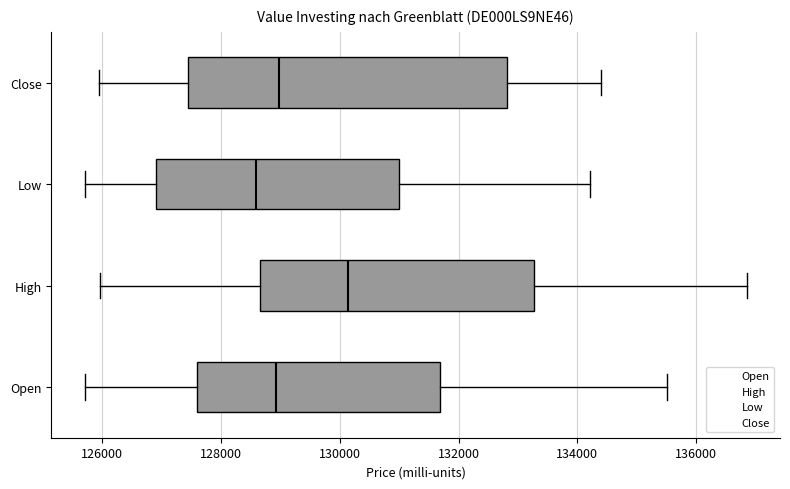

Reading bottom to top, transcribe this box plot: for each box, give where its median line is, the range the box spans, and where its two whiskers end, as read against the x-axis. The values are not printed on the chart, so give them approximately, as read against the axis.

Open: median 129000, box 127600 to 131600, whiskers 125800 to 135600
High: median 130200, box 128600 to 133200, whiskers 126000 to 136800
Low: median 128600, box 127000 to 131000, whiskers 125800 to 134200
Close: median 129000, box 127400 to 132800, whiskers 126000 to 134400